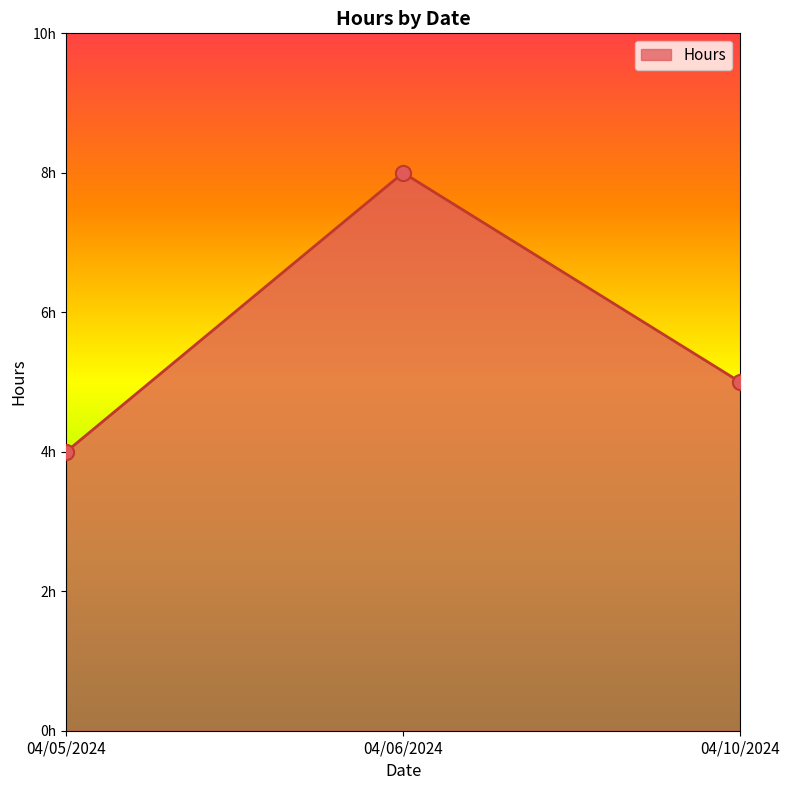

Which has a higher value, 04/10/2024 or 04/05/2024?

04/10/2024